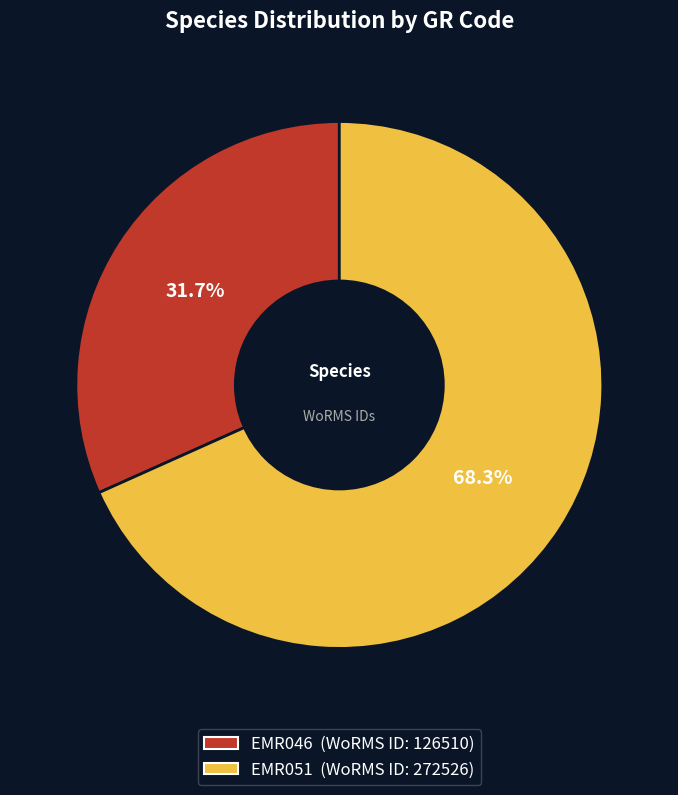

To the nearest percent, what portion does EMR046 represent?

32%